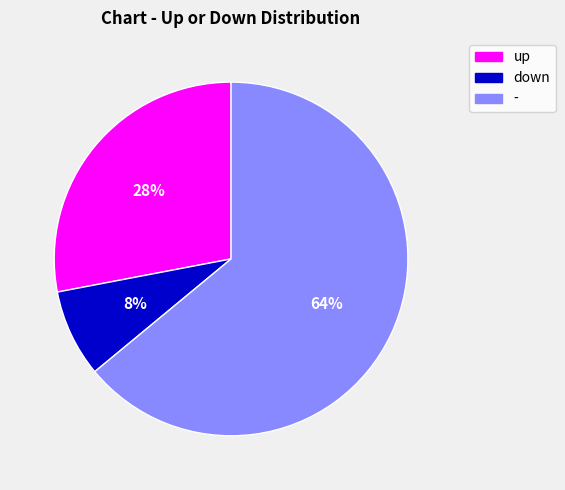

To the nearest percent, what is the combined percentage of up and -?

92%